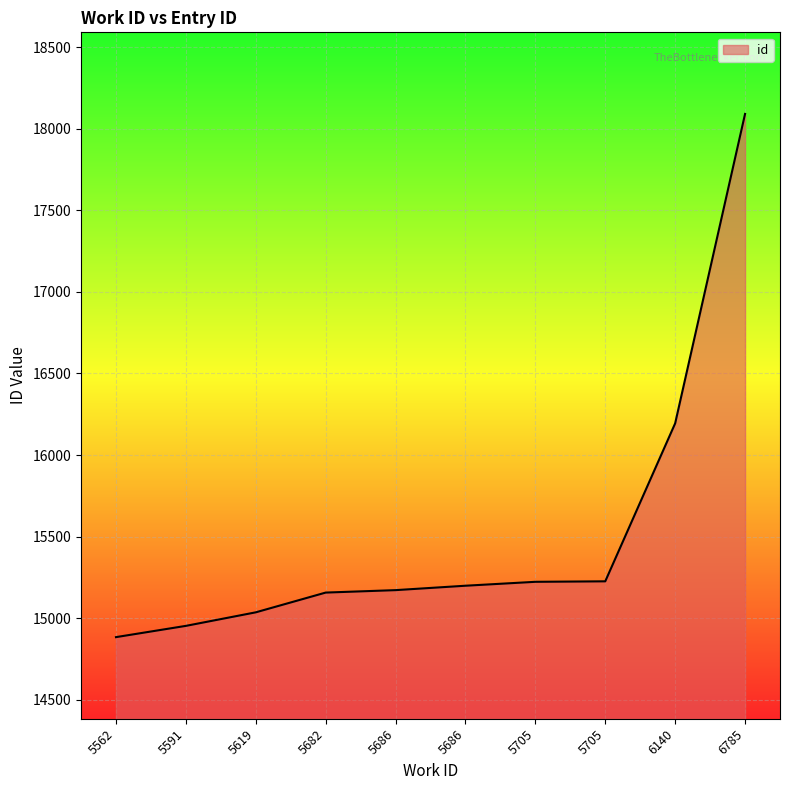

What is the greatest value displayed?

18090